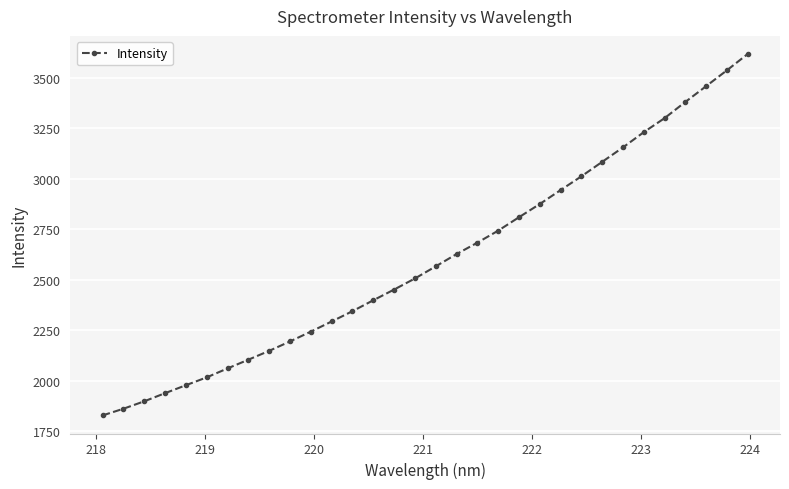

What is the difference between the maximum and minimum values?

1791.1